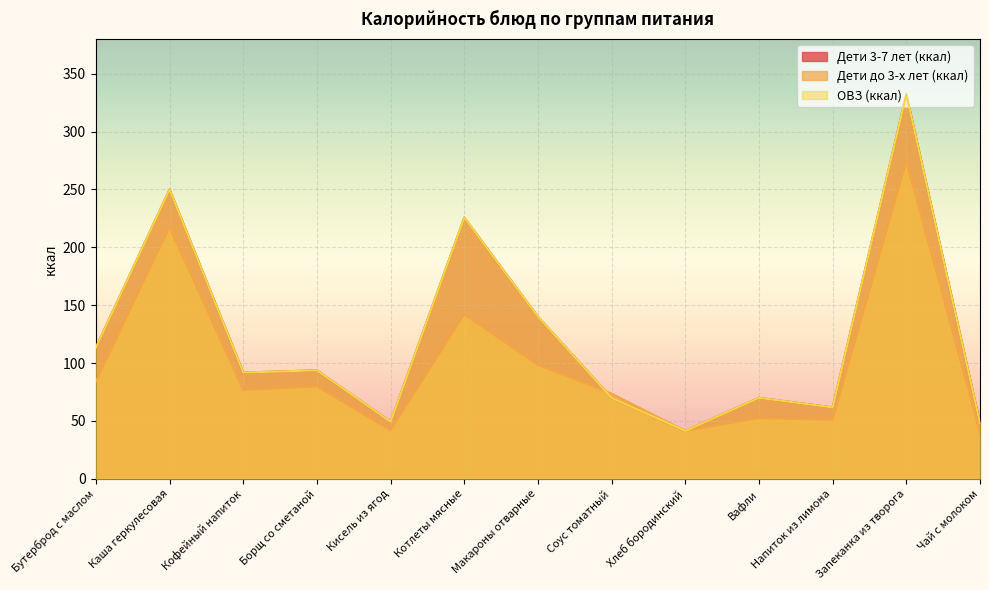

Rank the series at Кофейный напиток from lowest to highest value.

Дети до 3-х лет (ккал), Дети 3-7 лет (ккал), ОВЗ (ккал)